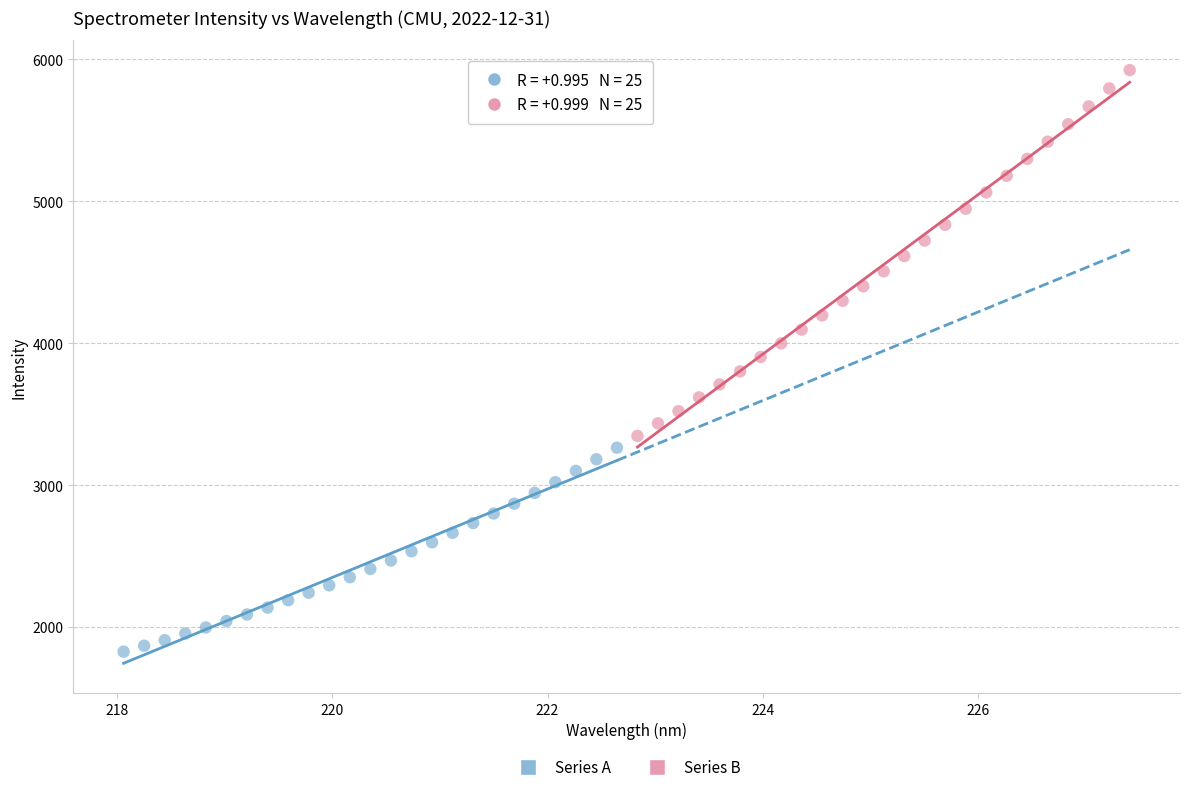

Which series contains the highest Y value?

Series B